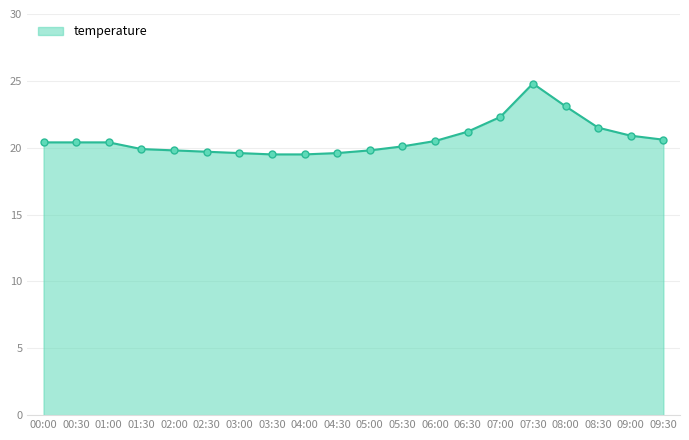

What position from the left is 01:30?

4